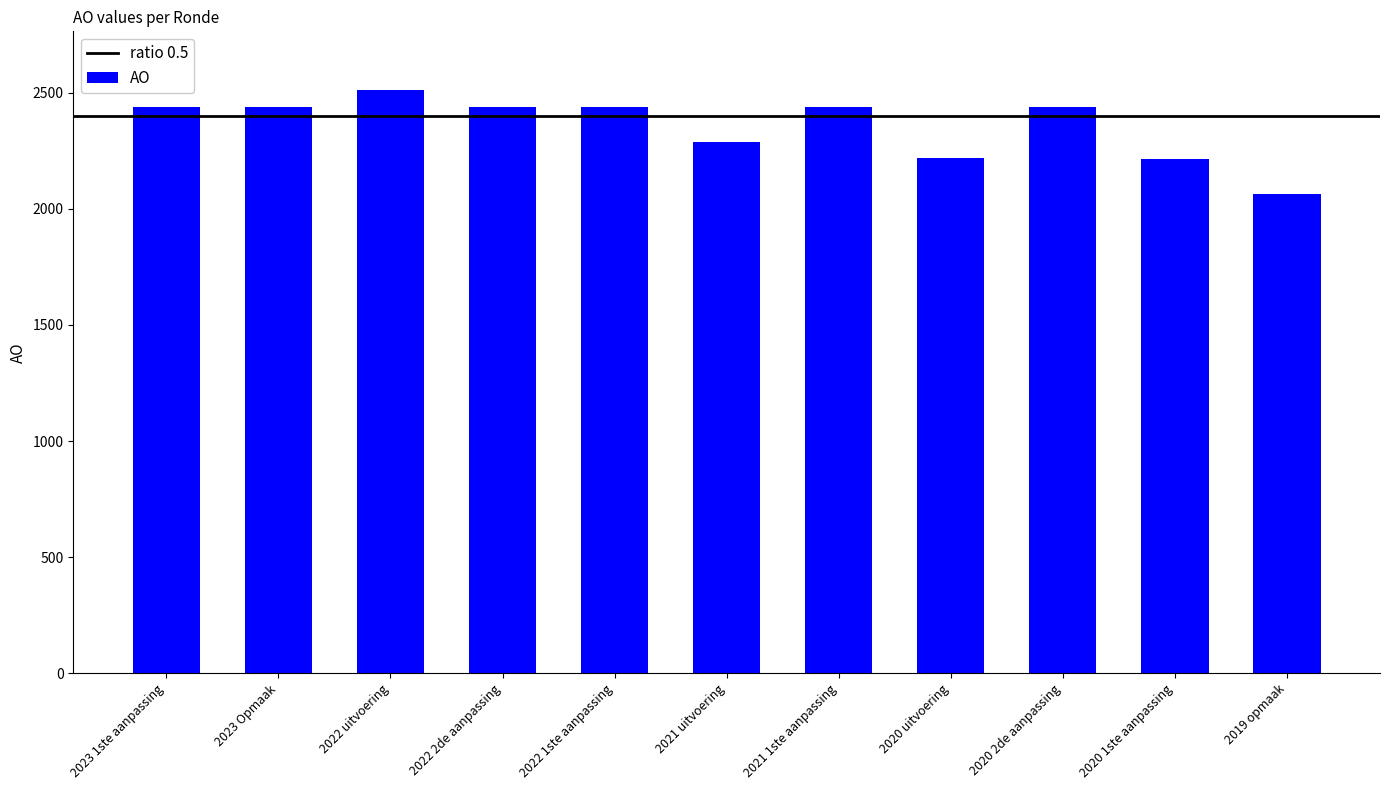

What is the smallest value displayed?

2064